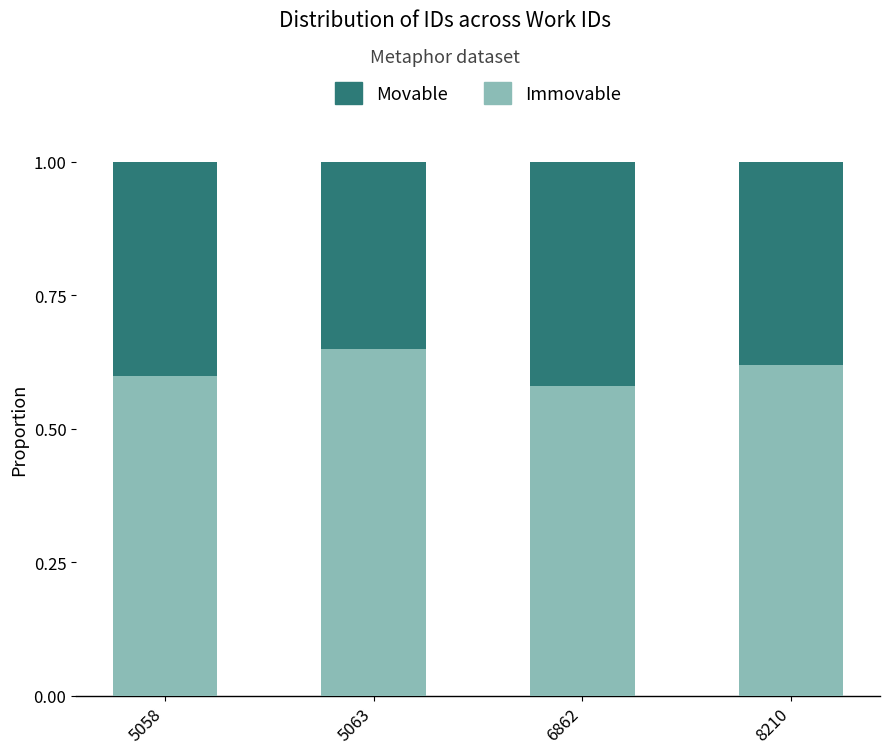

What is the sum of all Immovable values?

2.5